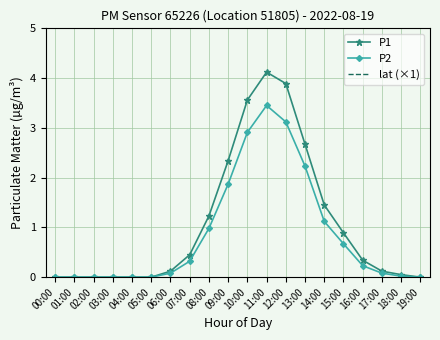

The value of P1 at 06:00 is 0.1. True or false?

True